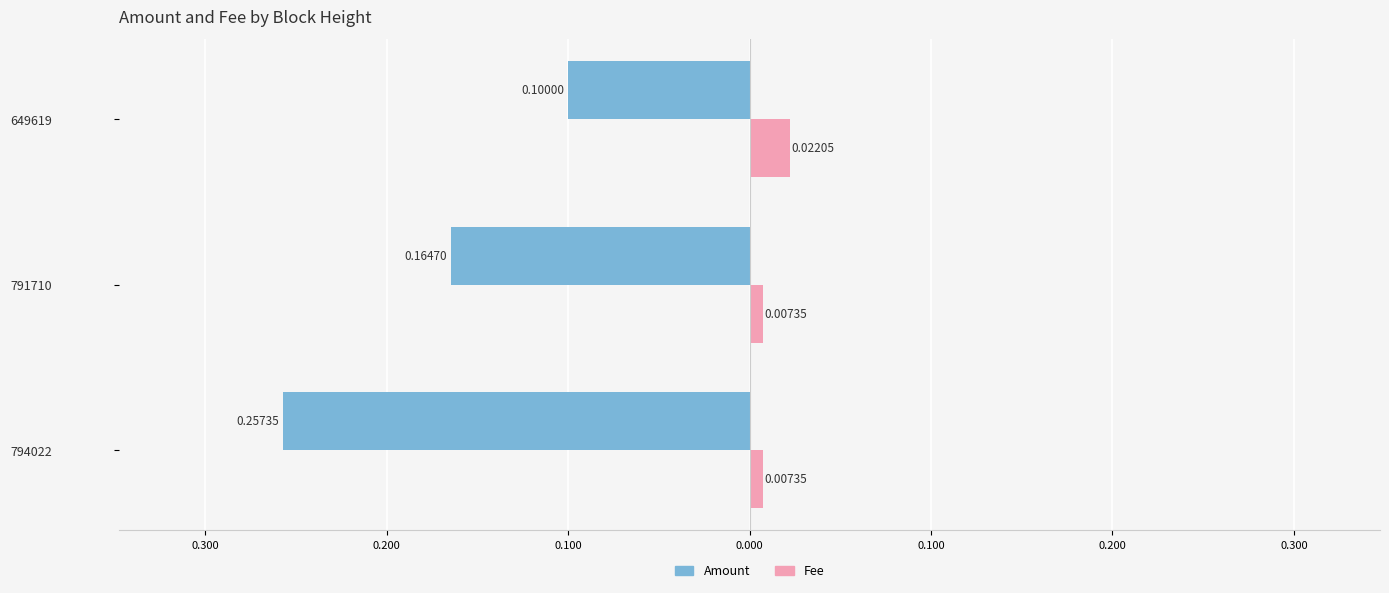

What are all the series names shown in the legend?

Amount, Fee